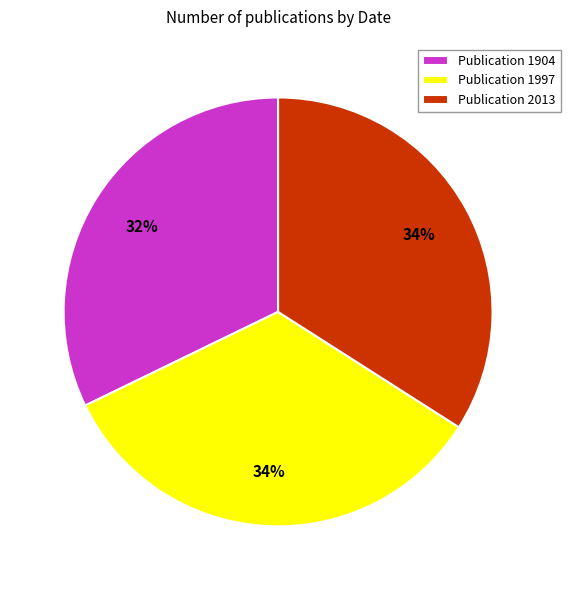

To the nearest percent, what percentage of the pie is Publication 1904?

32%